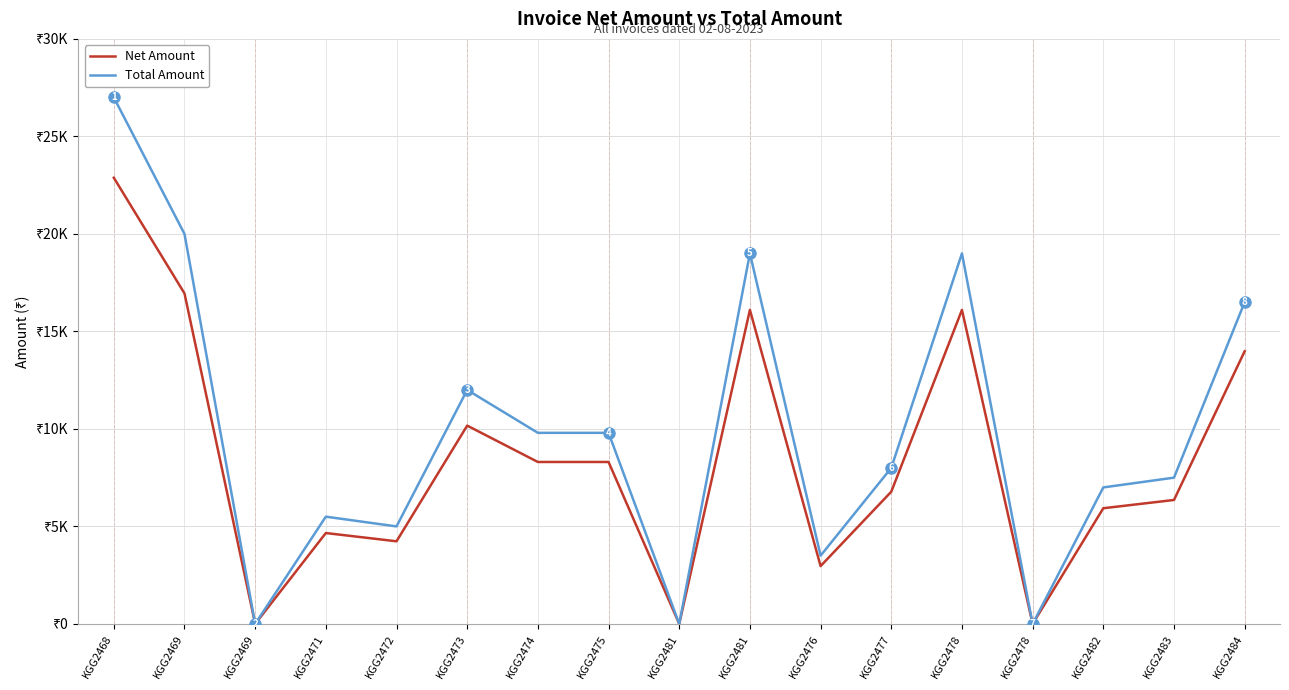

Reading left to right, what are all the values shown in this chart?

Net Amount: KGG2468=22880.5	KGG2469=16949.2	KGG2469=0.0	KGG2471=4661.0	KGG2472=4237.3	KGG2473=10169.5	KGG2474=8304.2	KGG2475=8304.2	KGG2481=0.0	KGG2481=16101.7	KGG2476=2966.1	KGG2477=6779.7	KGG2478=16101.7	KGG2478=0.0	KGG2482=5932.2	KGG2483=6355.9	KGG2484=13983.1
Total Amount: KGG2468=26999.0	KGG2469=20000.0	KGG2469=0.0	KGG2471=5500.0	KGG2472=5000.0	KGG2473=12000.0	KGG2474=9799.0	KGG2475=9799.0	KGG2481=0.0	KGG2481=19000.0	KGG2476=3500.0	KGG2477=8000.0	KGG2478=19000.0	KGG2478=0.0	KGG2482=7000.0	KGG2483=7500.0	KGG2484=16500.0